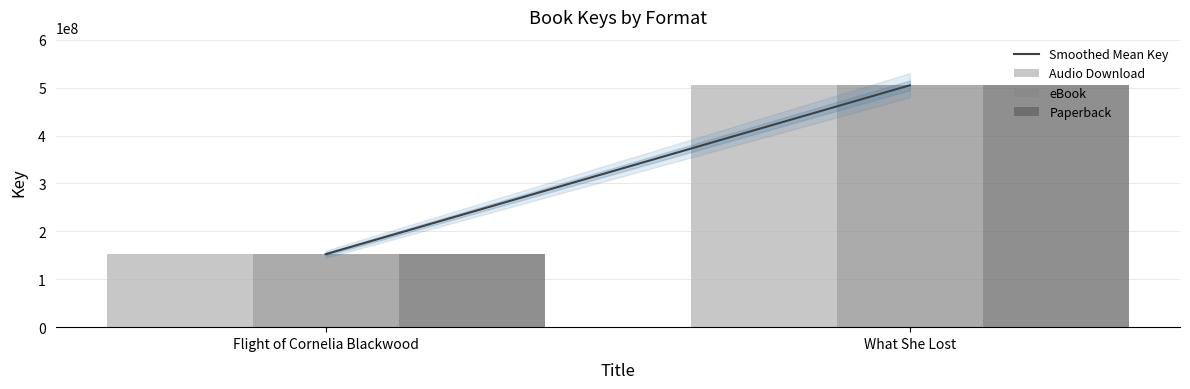

What position from the left is Flight of Cornelia Blackwood?

1